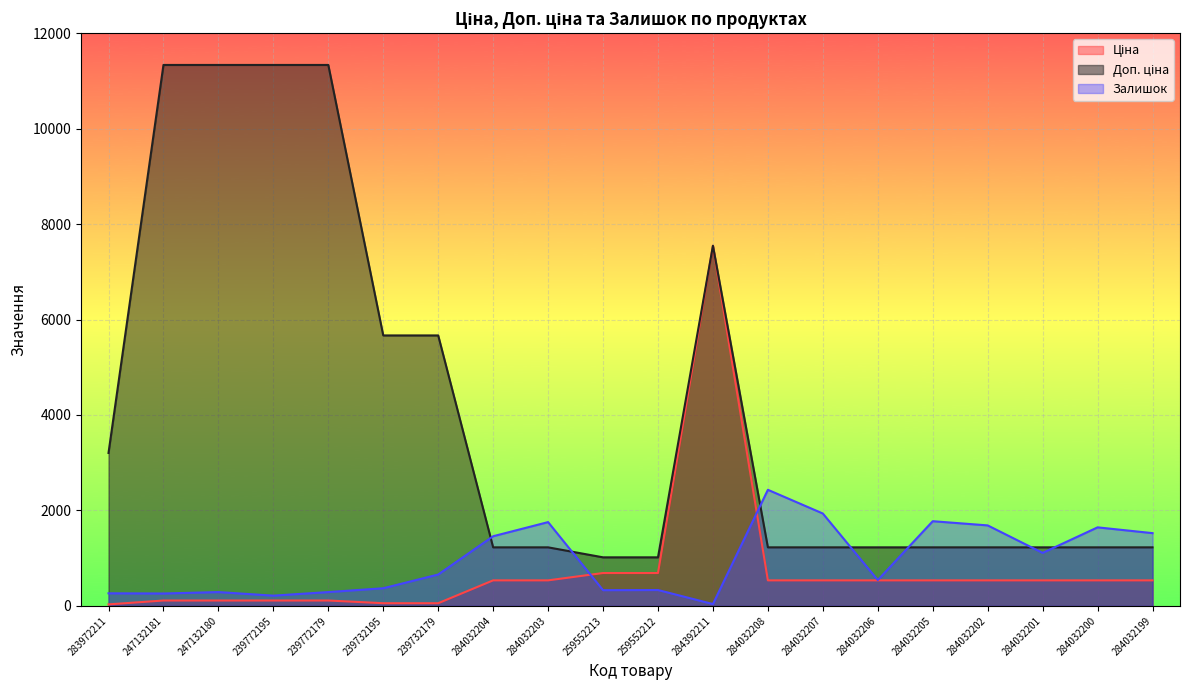

What is the highest value of the Ціна series?

7545.9